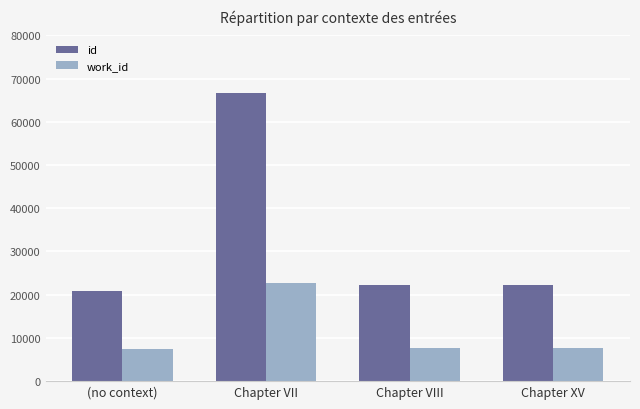

List the series in order of their peak value, highest first.

id, work_id